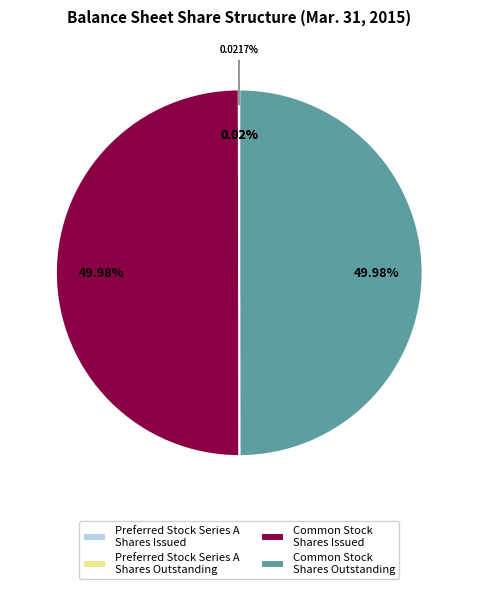

Which slice is the smallest?

Preferred Stock Series A
Shares Issued